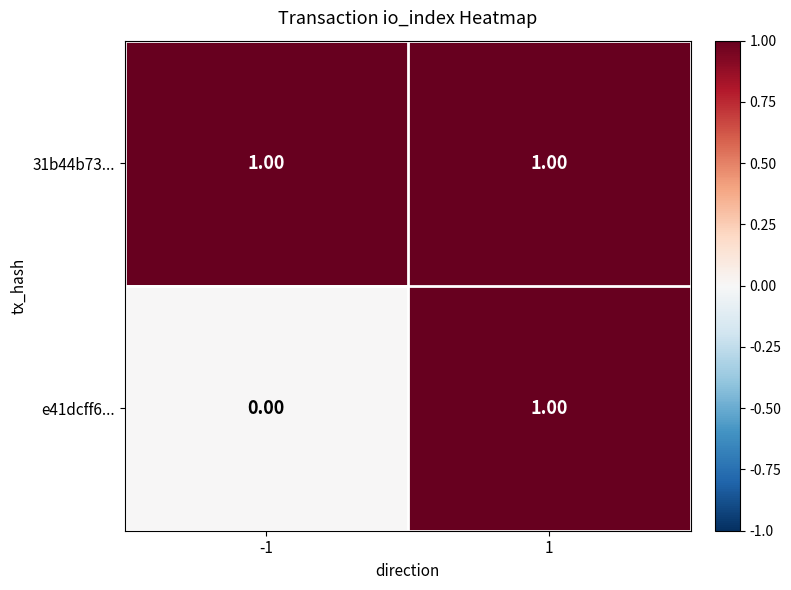

Rank the series at -1 from highest to lowest value.

31b44b73..., e41dcff6...